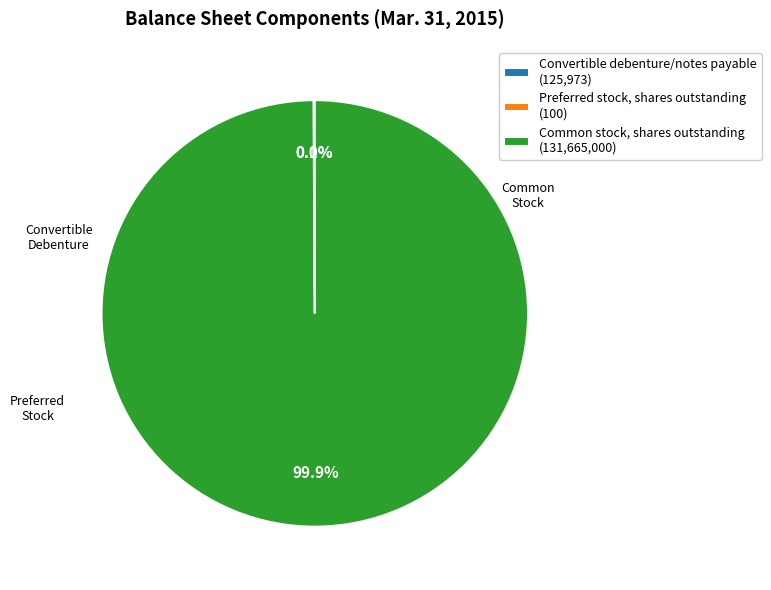

Does any single category account for the majority?

Yes